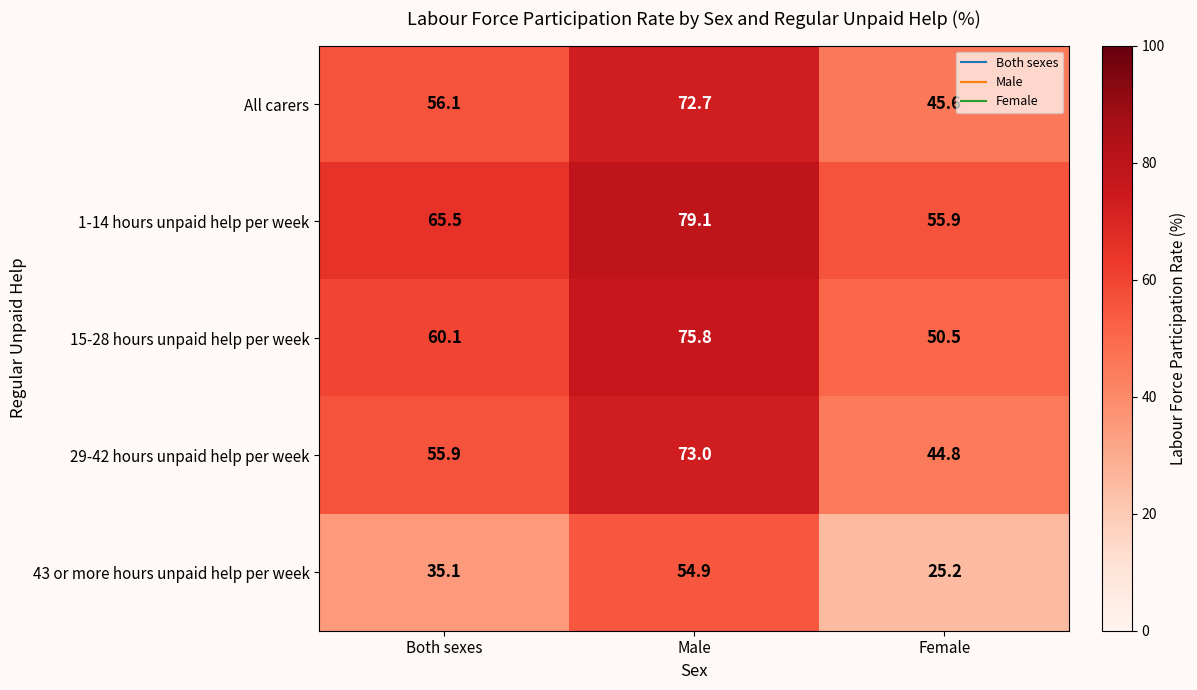

Rank the categories by All carers value from lowest to highest.

Female, Both sexes, Male